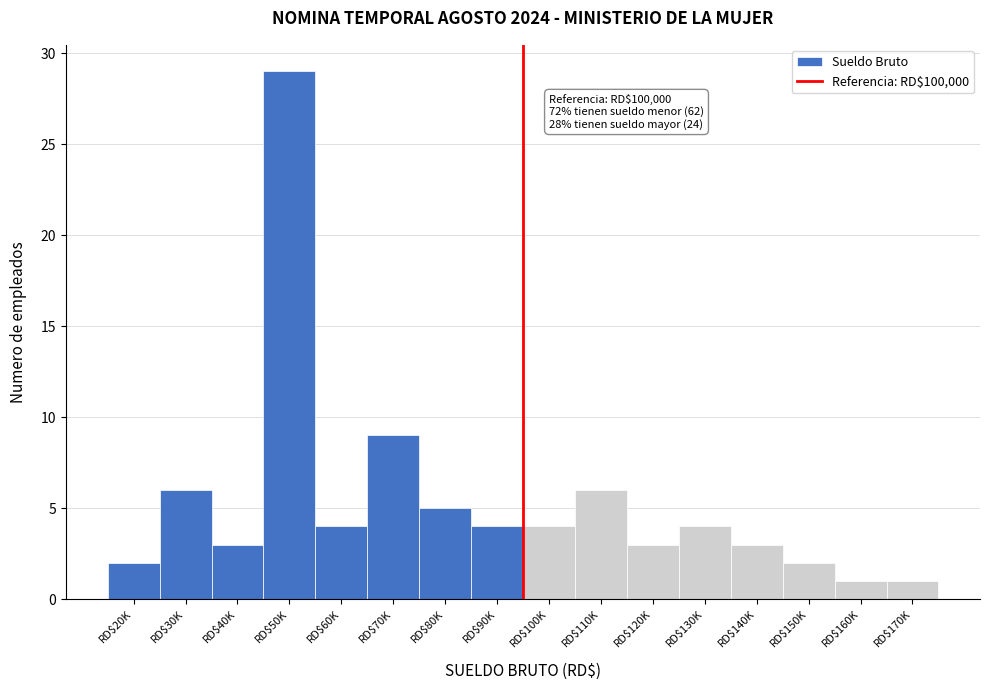

Reading left to right, list all the values displayed in this chart.

2	6	3	29	4	9	5	4	4	6	3	4	3	2	1	1